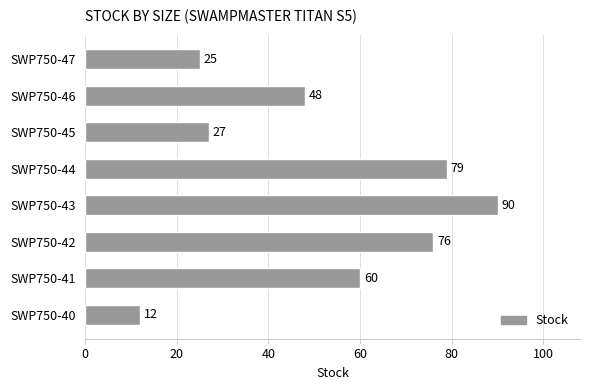

What is the difference between the maximum and minimum values?

78